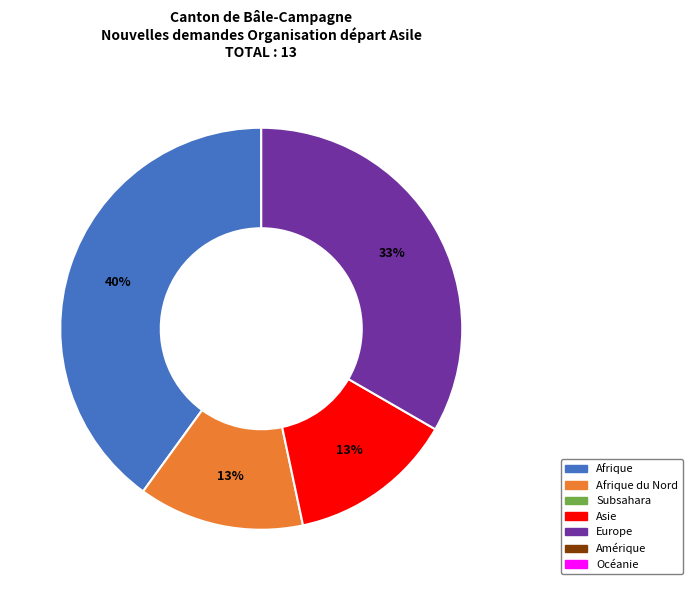

To the nearest percent, what is the average slice percentage?

25%